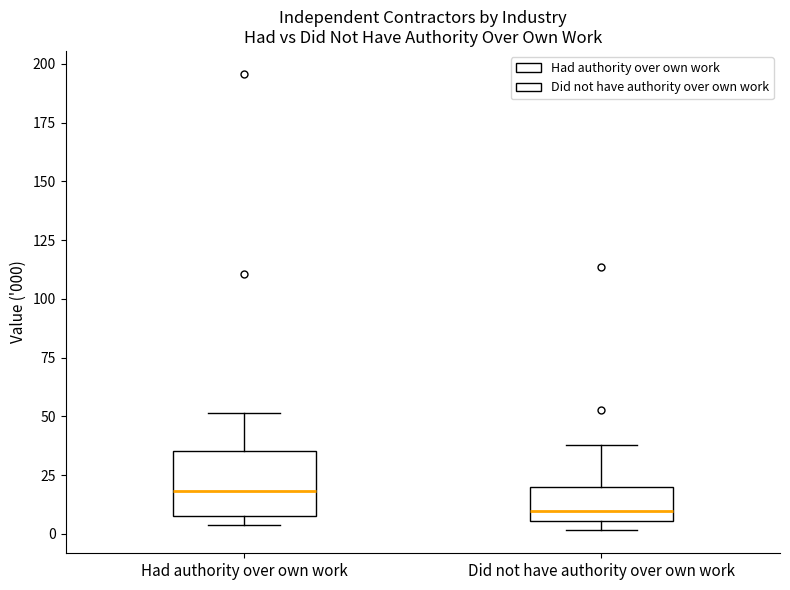

Which box has the lowest median line?

Did not have authority over own work